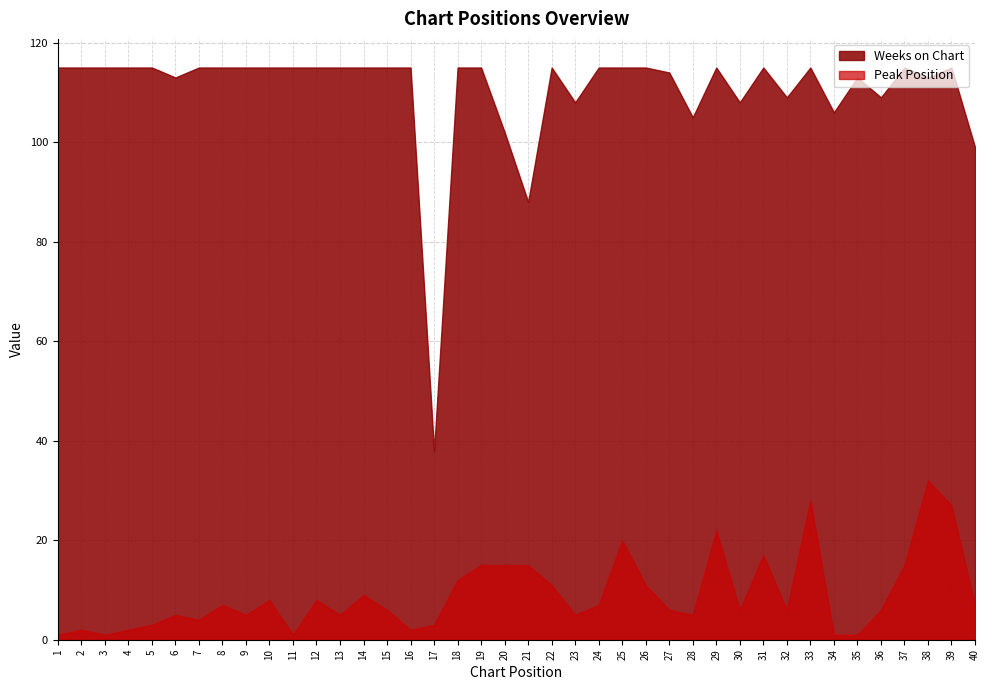

What is the value of the Weeks on Chart point at the 15th from the left?

115